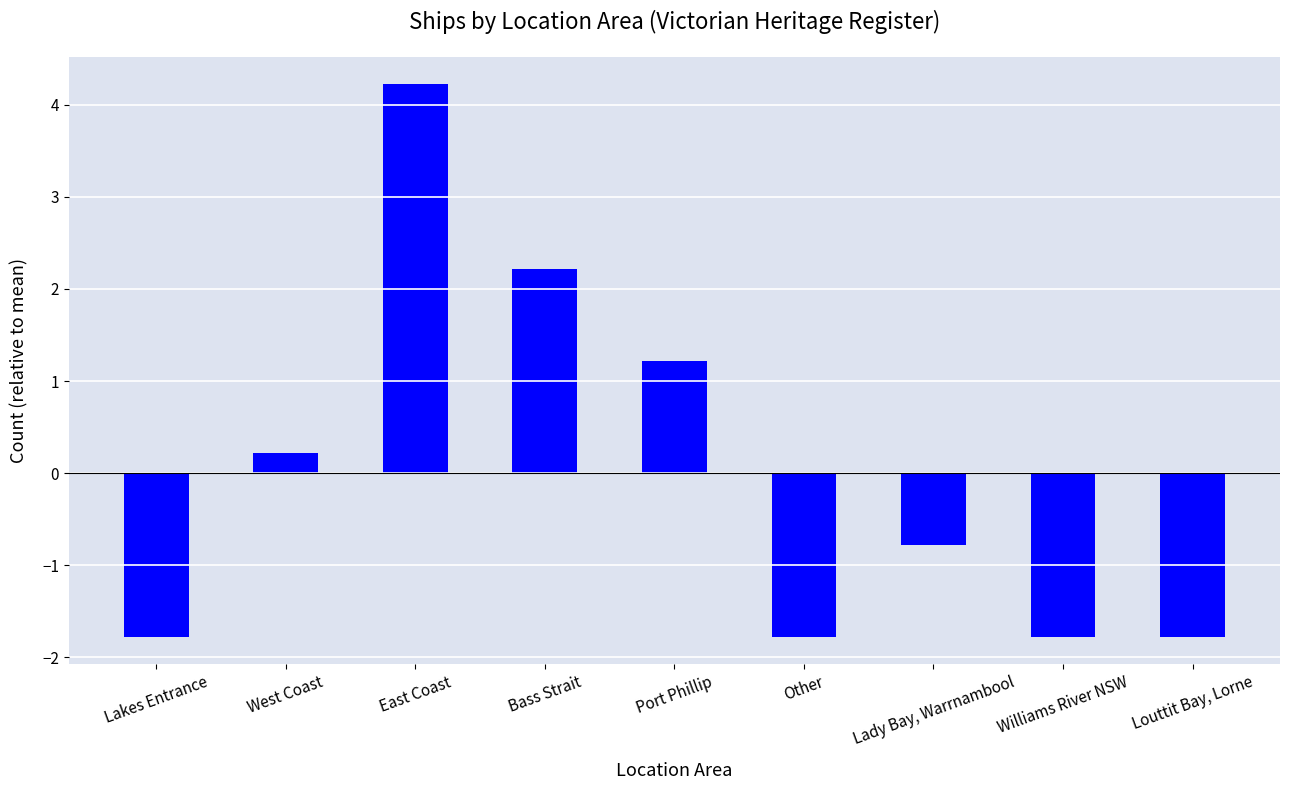

What position from the right is West Coast?

8